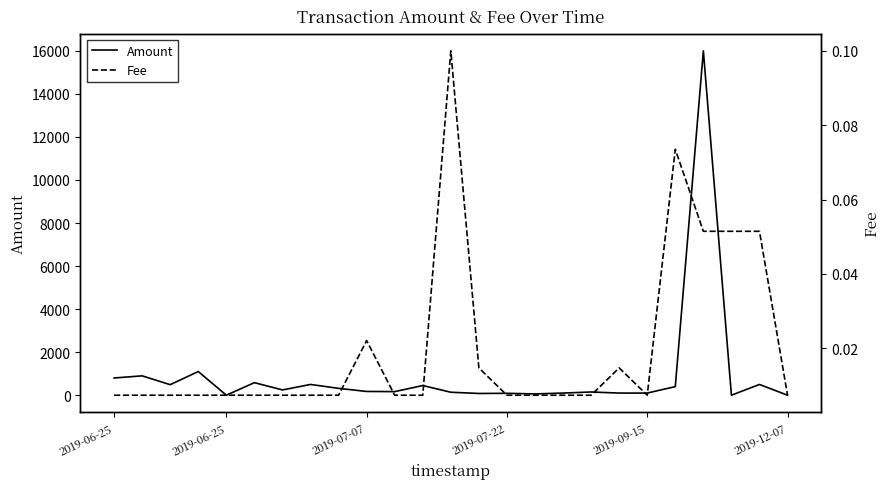

Is it true that Amount equals 60.0 at 15?

True